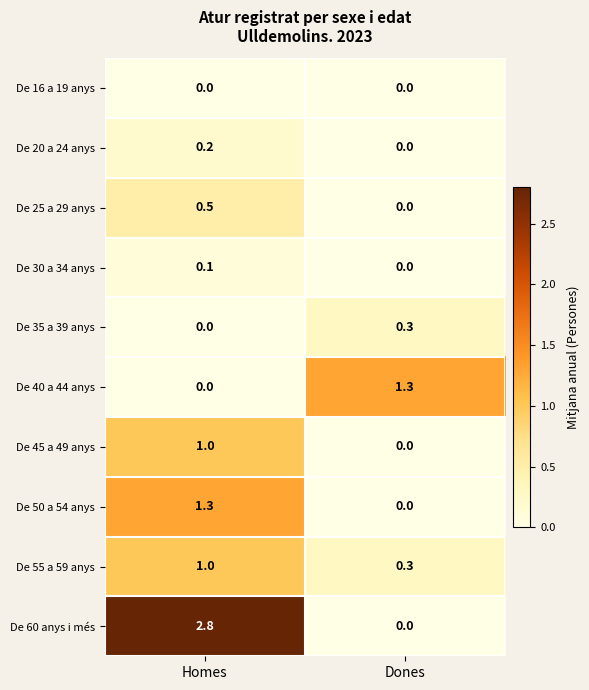

Which series changed the most between Homes and Dones?

De 60 anys i més